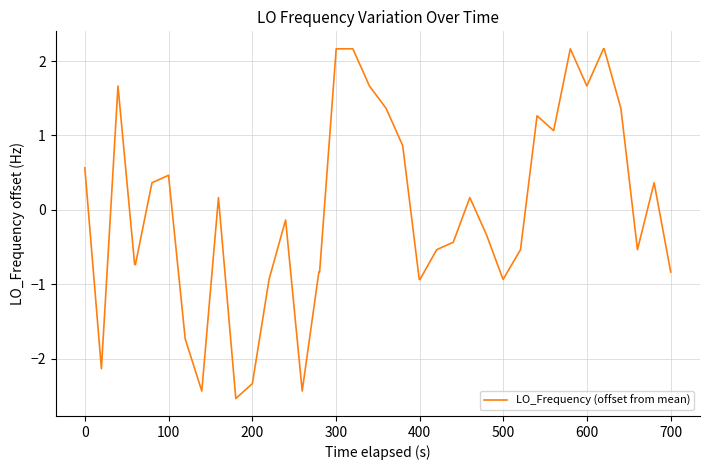

What is the smallest value displayed?

-2.5